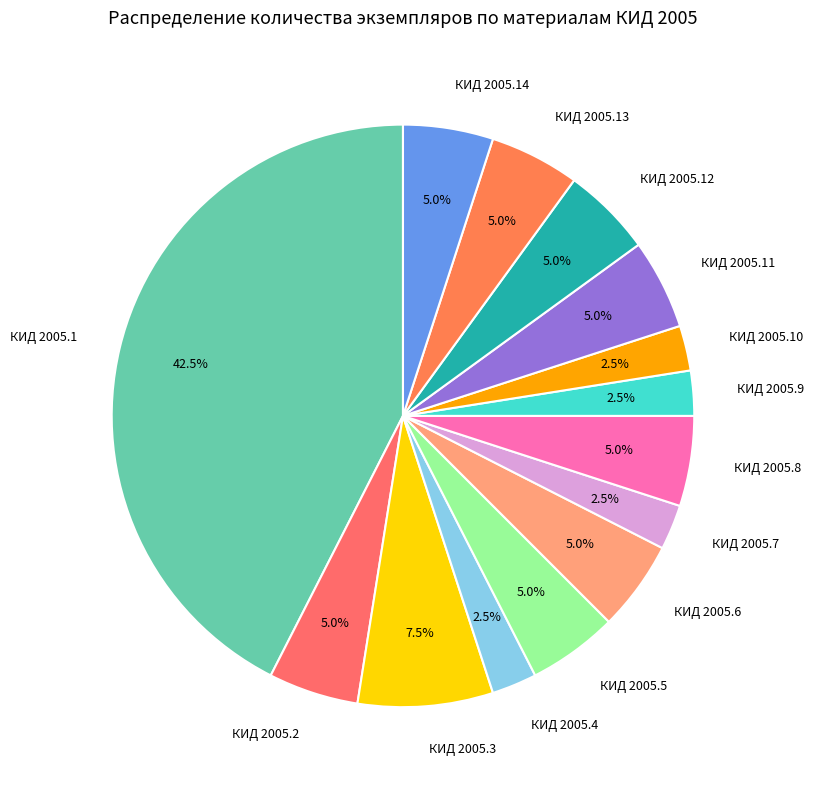

How many segments does this pie chart have?

14